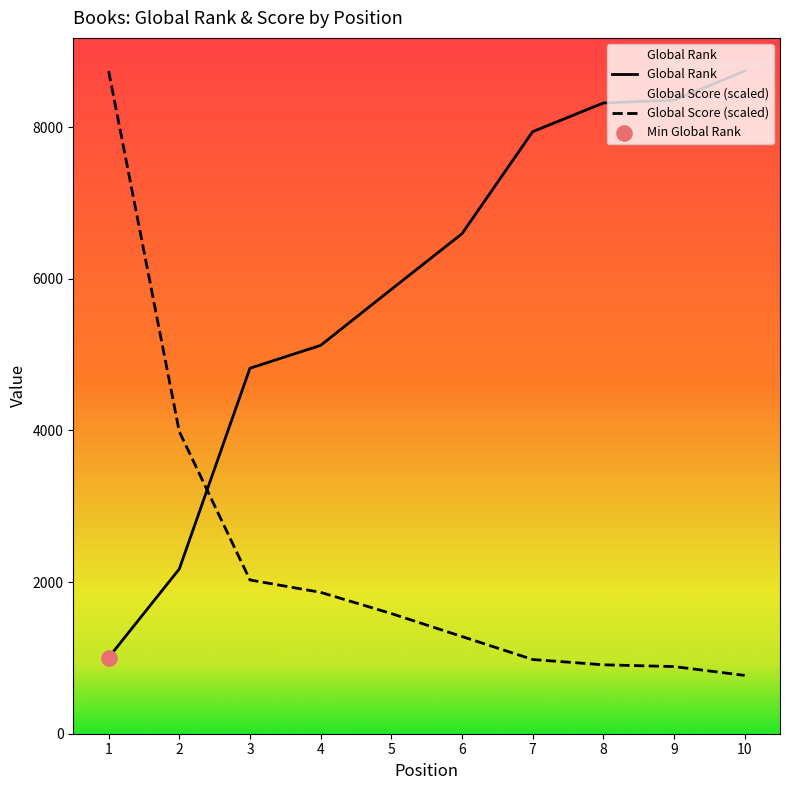

List the series in order of their overall mean, lowest first.

Global Score (scaled), Global Rank